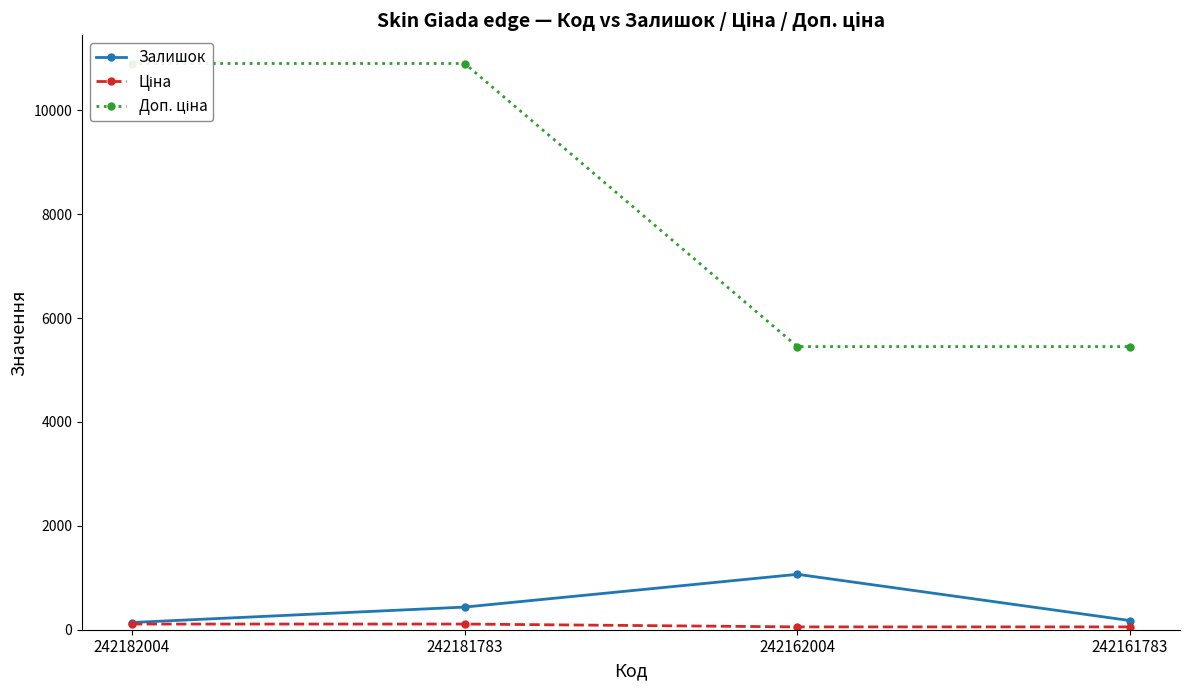

Is it true that Доп. ціна equals 10903.0 at 242182004?

True